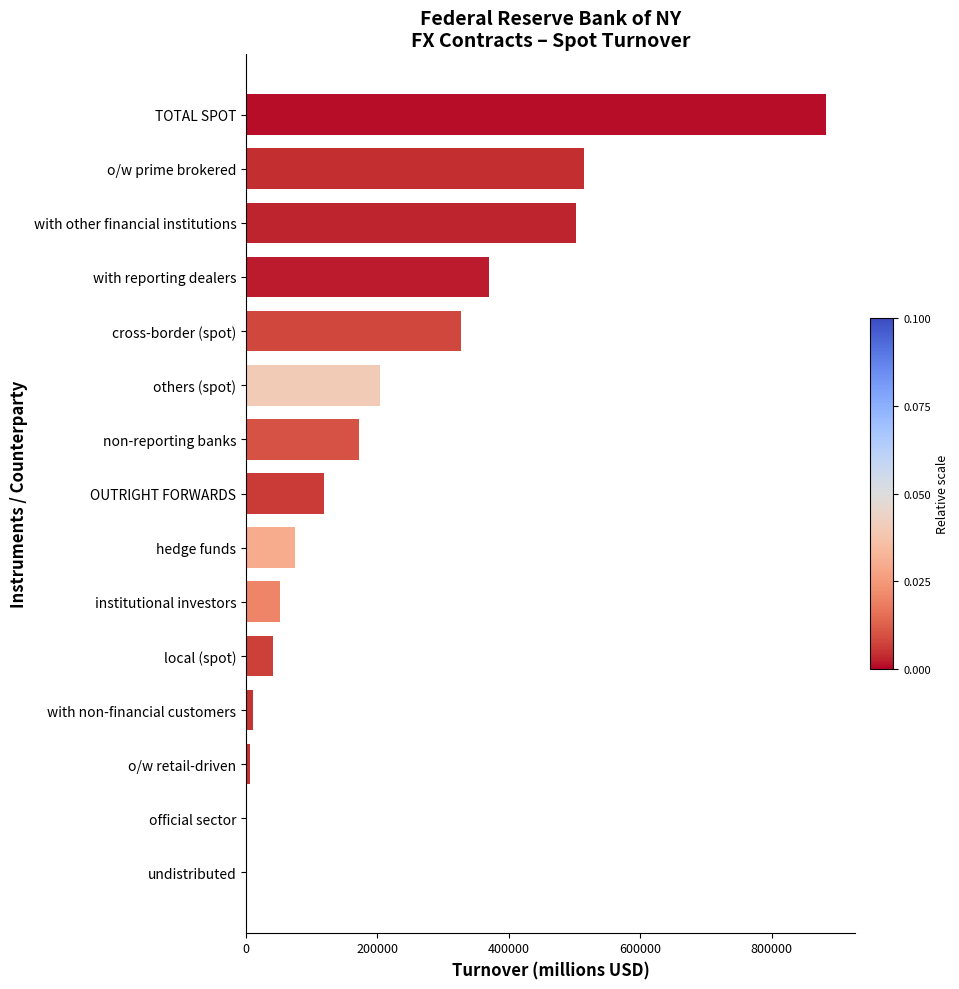

How many data points are above 119014?

8